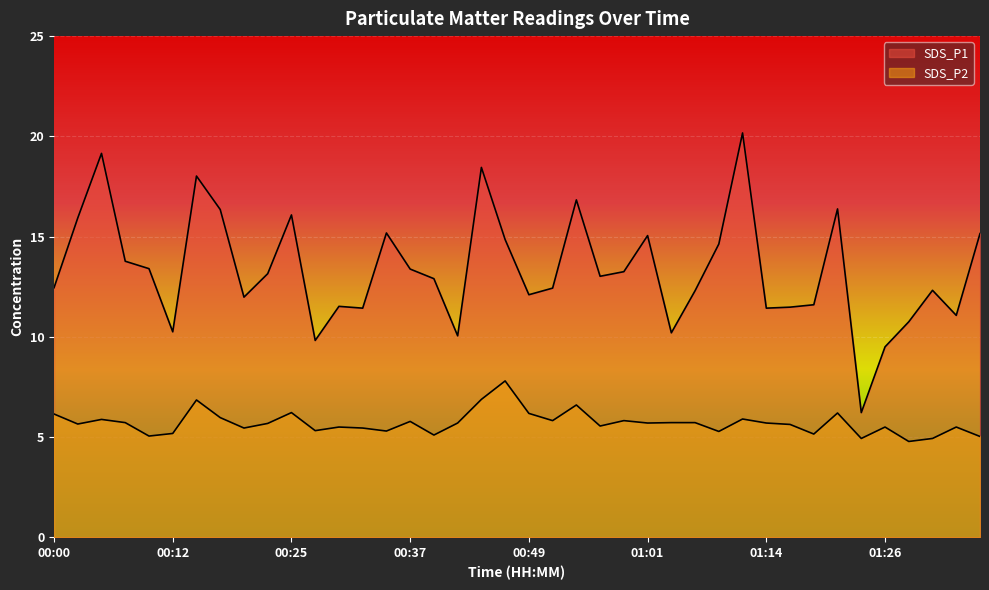

What is the difference between the SDS_P1 values at 01:29 and 00:25?

5.3